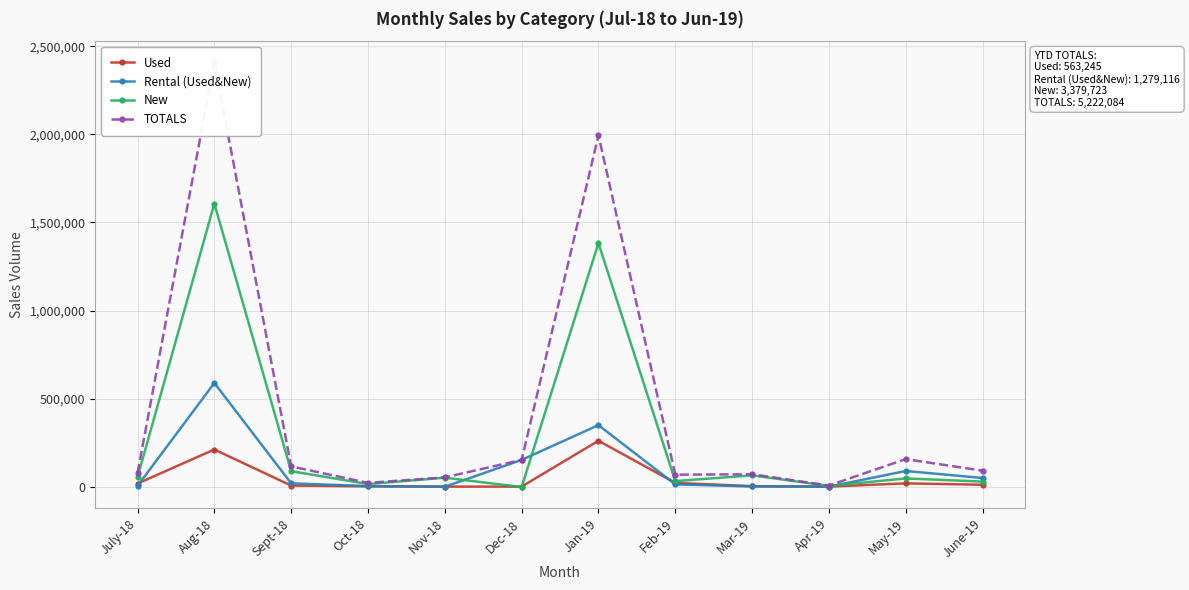

True or false: TOTALS has more than 1 interior local peaks.

True